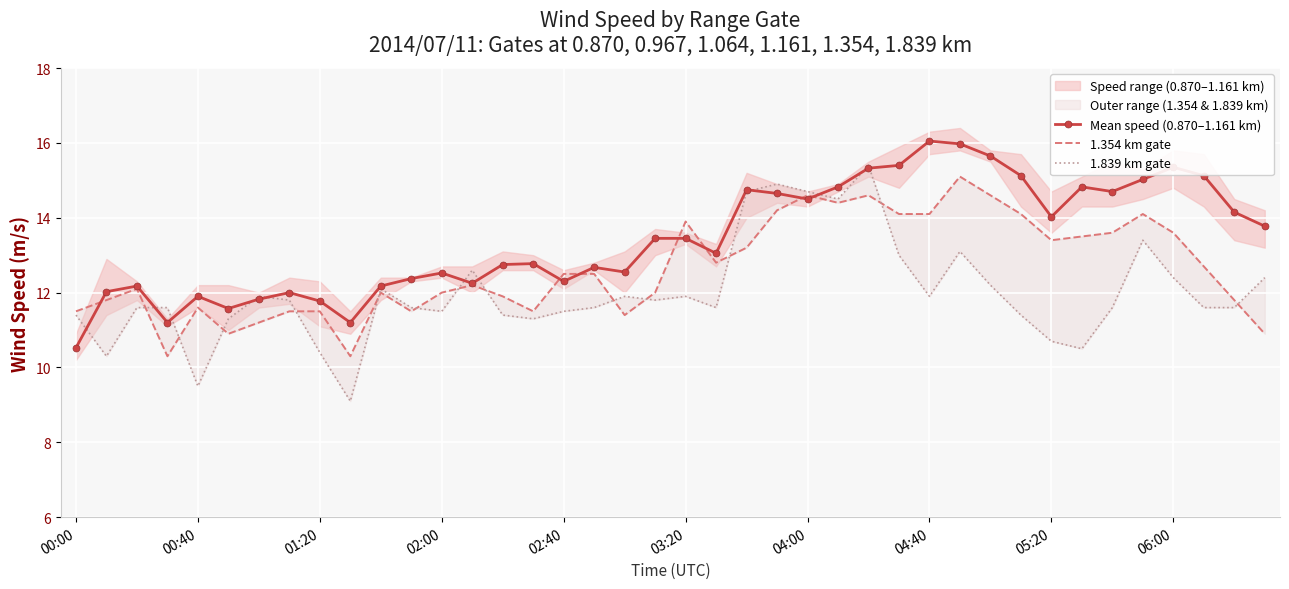

Is this an area chart (filled region under the line)?

No